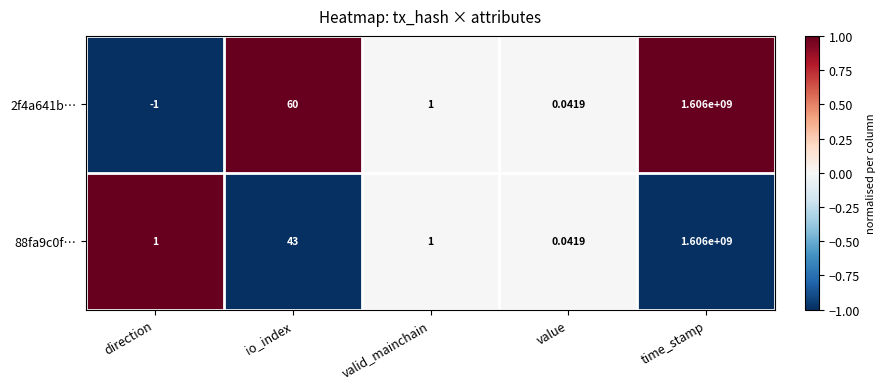

At which category is the sum across all series the highest?

time_stamp